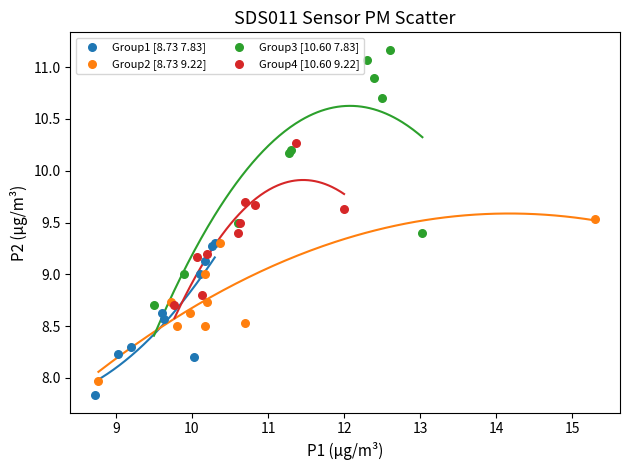

Which series has the widest spread of Y values?

Group3 [10.60 7.83]